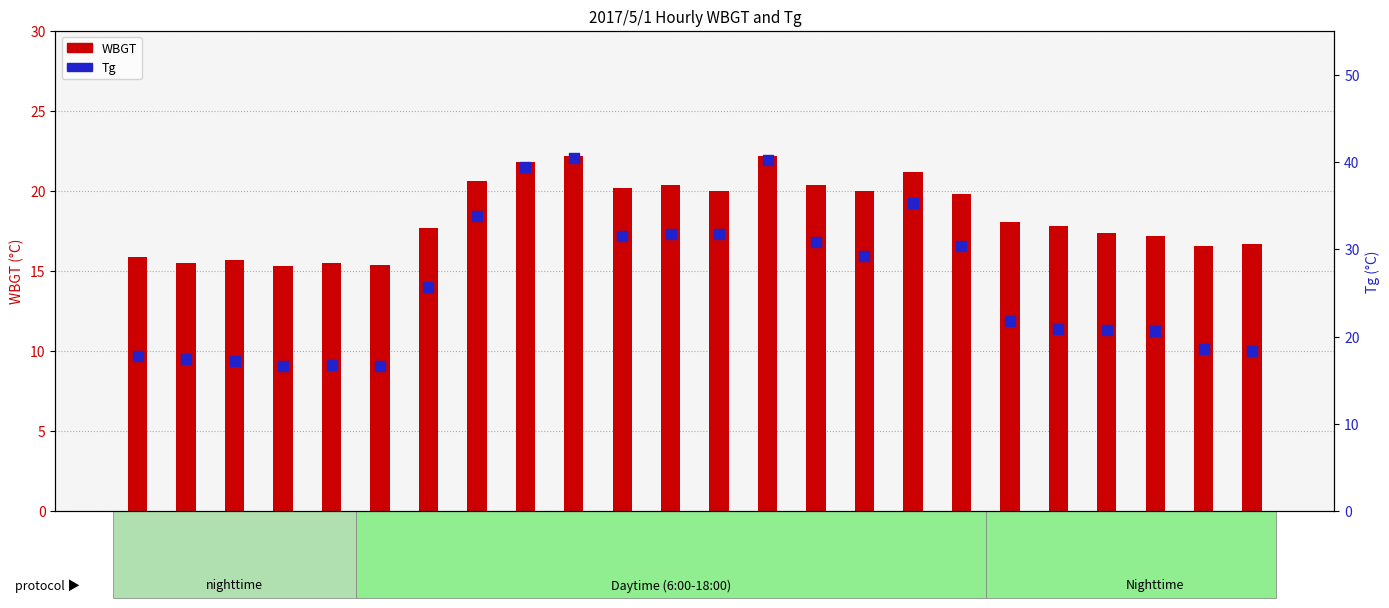

What is the total value across all series at 12:00?

52.2